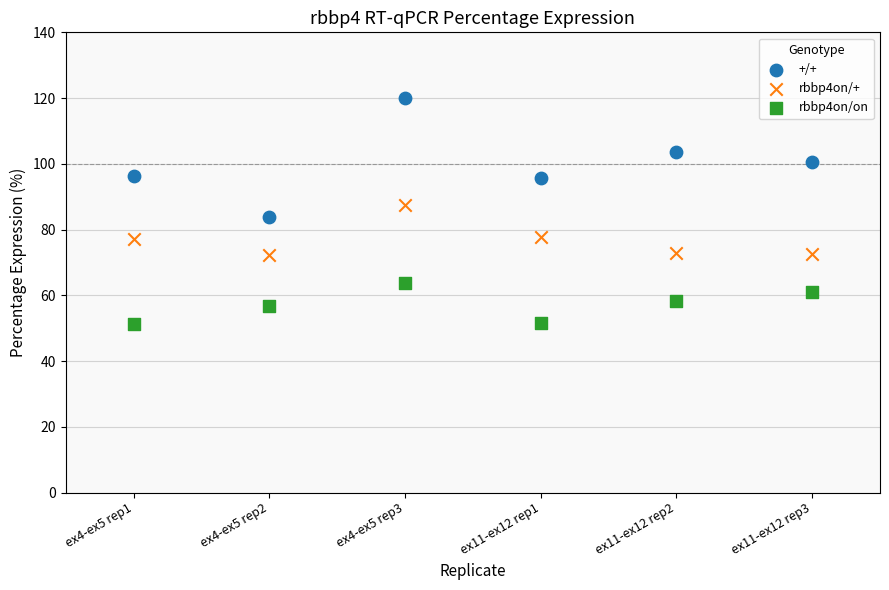

Which series reaches the maximum Y coordinate?

+/+